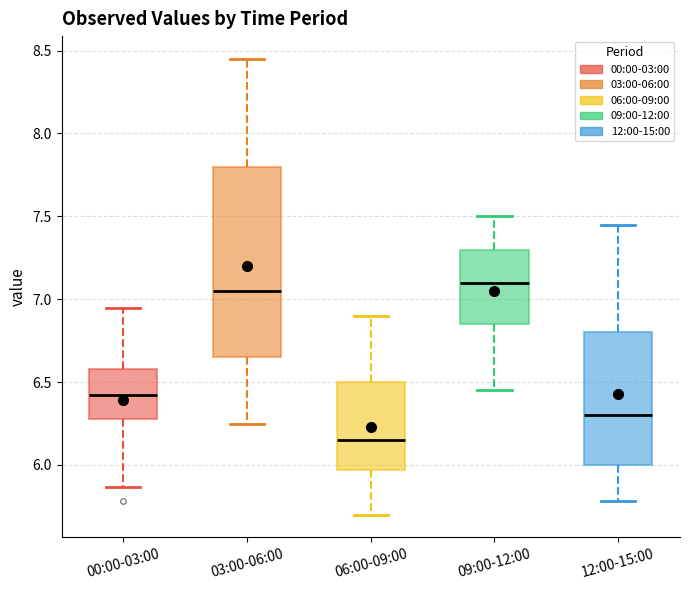

Reading left to right, transcribe this box plot: for each box, give where its median line is, the range the box spans, and where its two whiskers end, as read against the y-axis. The values are not printed on the chart, so give them approximately, as read against the axis.

00:00-03:00: median 6.40, box 6.30 to 6.60, whiskers 5.85 to 6.95
03:00-06:00: median 7.05, box 6.65 to 7.80, whiskers 6.25 to 8.45
06:00-09:00: median 6.15, box 5.95 to 6.50, whiskers 5.70 to 6.90
09:00-12:00: median 7.10, box 6.85 to 7.30, whiskers 6.45 to 7.50
12:00-15:00: median 6.30, box 6.00 to 6.80, whiskers 5.80 to 7.45